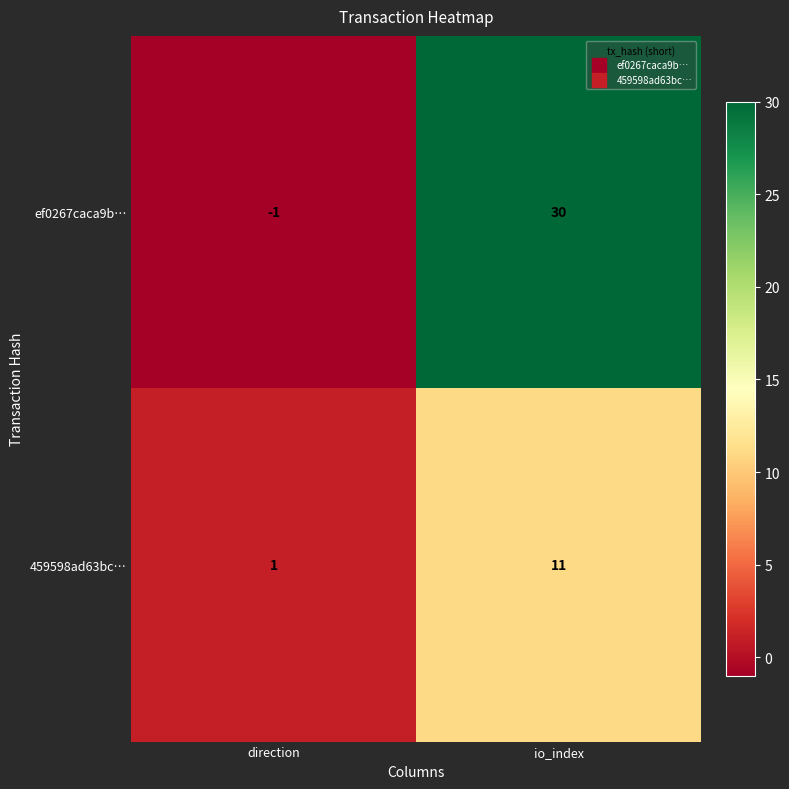

What value does the ef0267caca9b… series have at io_index?

30